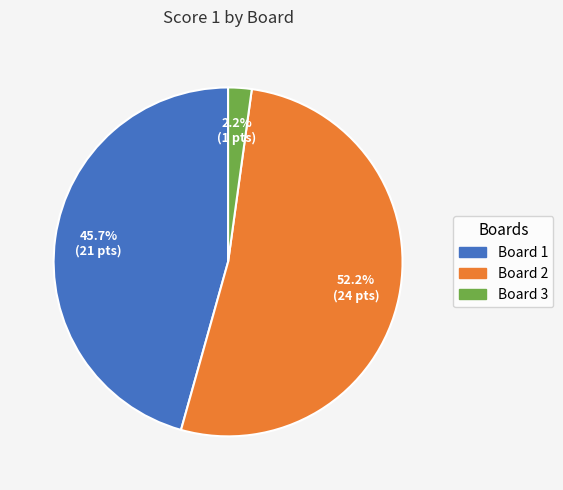

Combined, what portion of the pie is Board 3 and Board 2?

54.3%